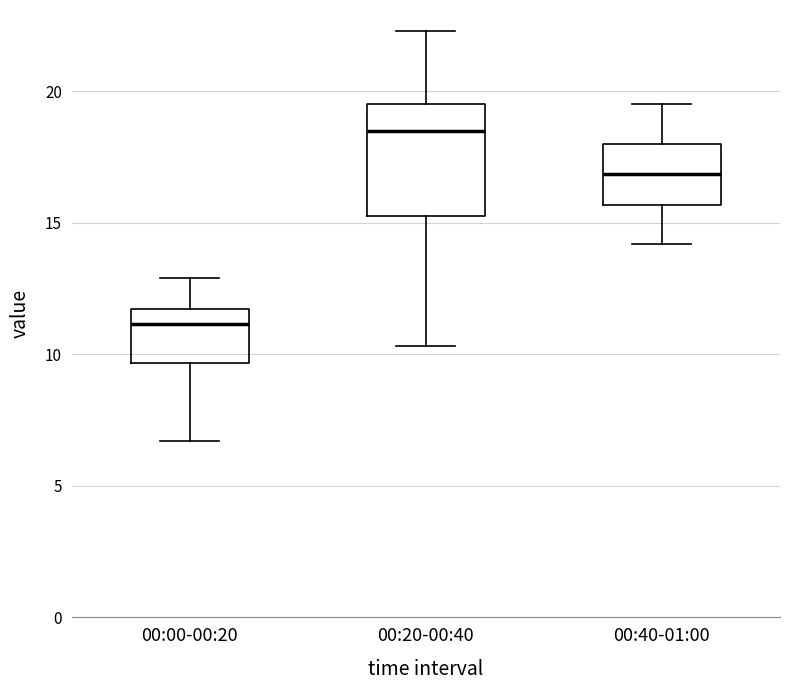

Comparing the boxes themselves (not the whiskers), which one is the tallest?

00:20-00:40